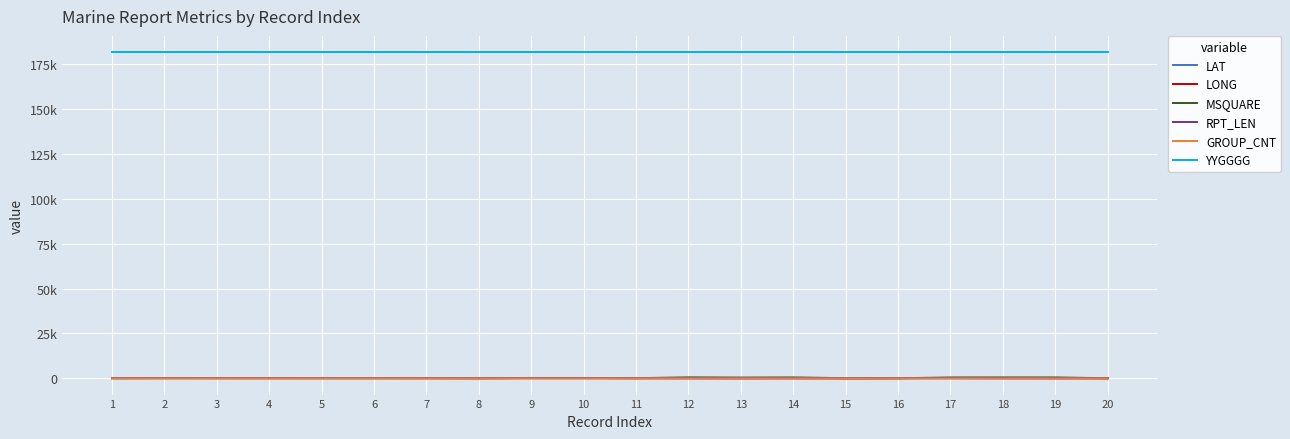

What are all the series names shown in the legend?

LAT, LONG, MSQUARE, RPT_LEN, GROUP_CNT, YYGGGG